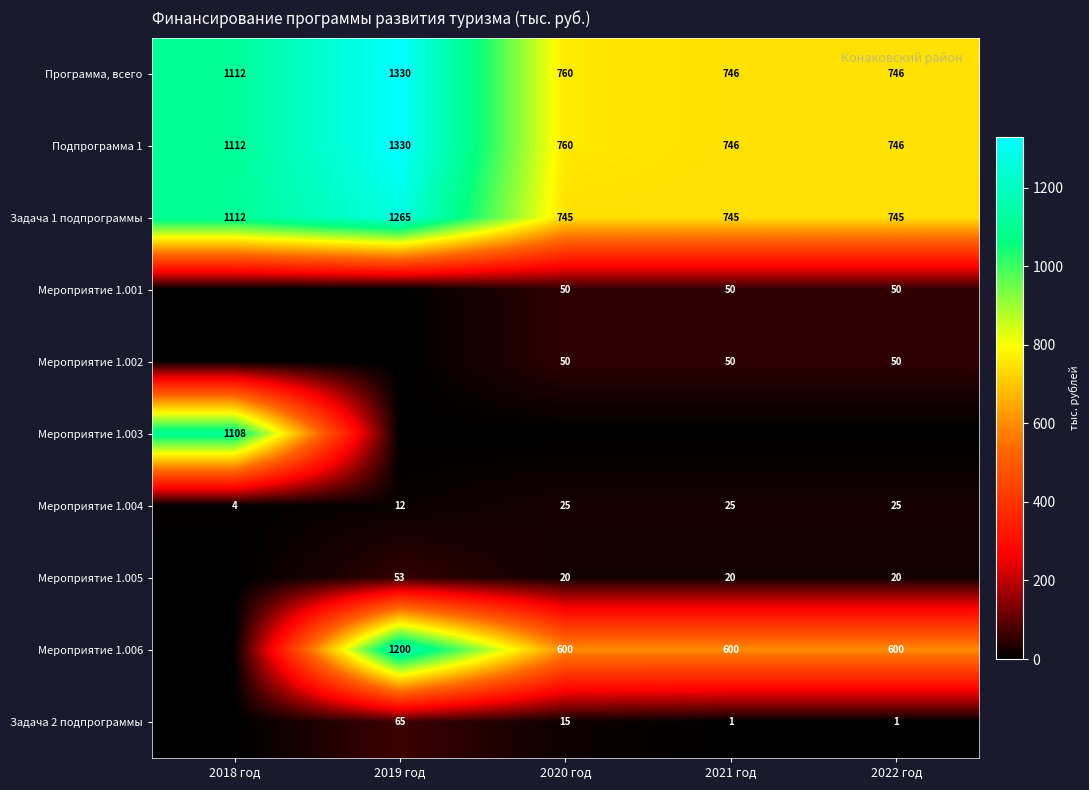

Is the value of Задача 2 подпрограммы at 2020 год greater than the value of Мероприятие 1.005 at 2022 год?

No